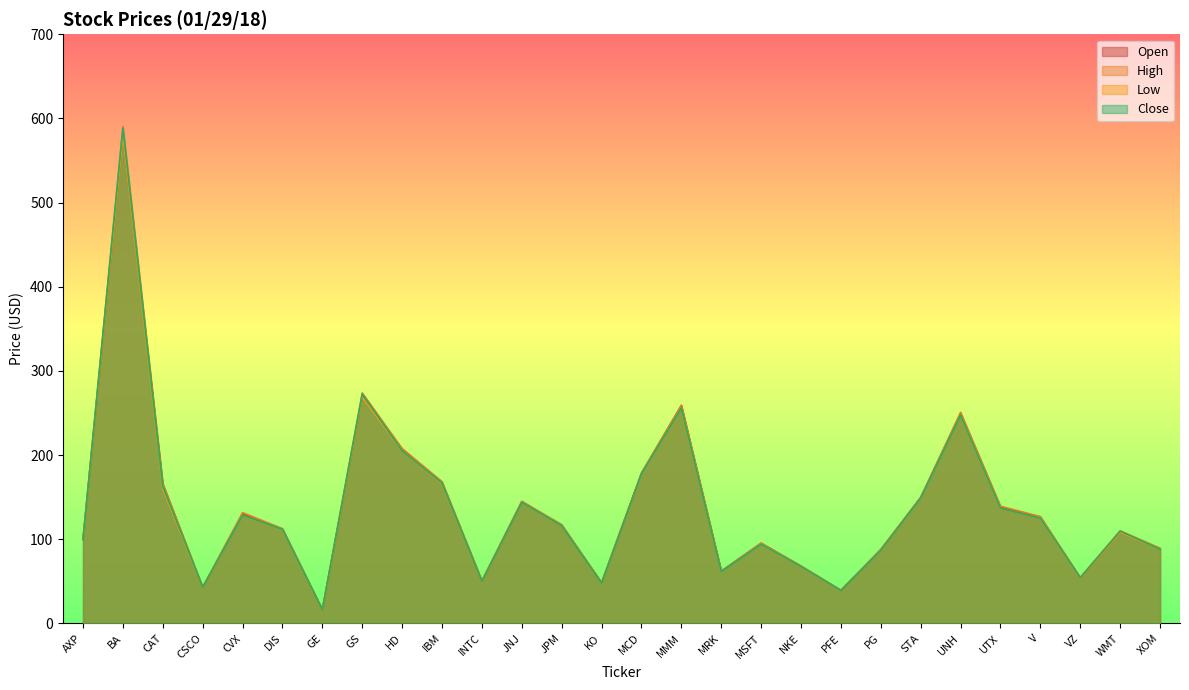

What position from the left is MCD?

15